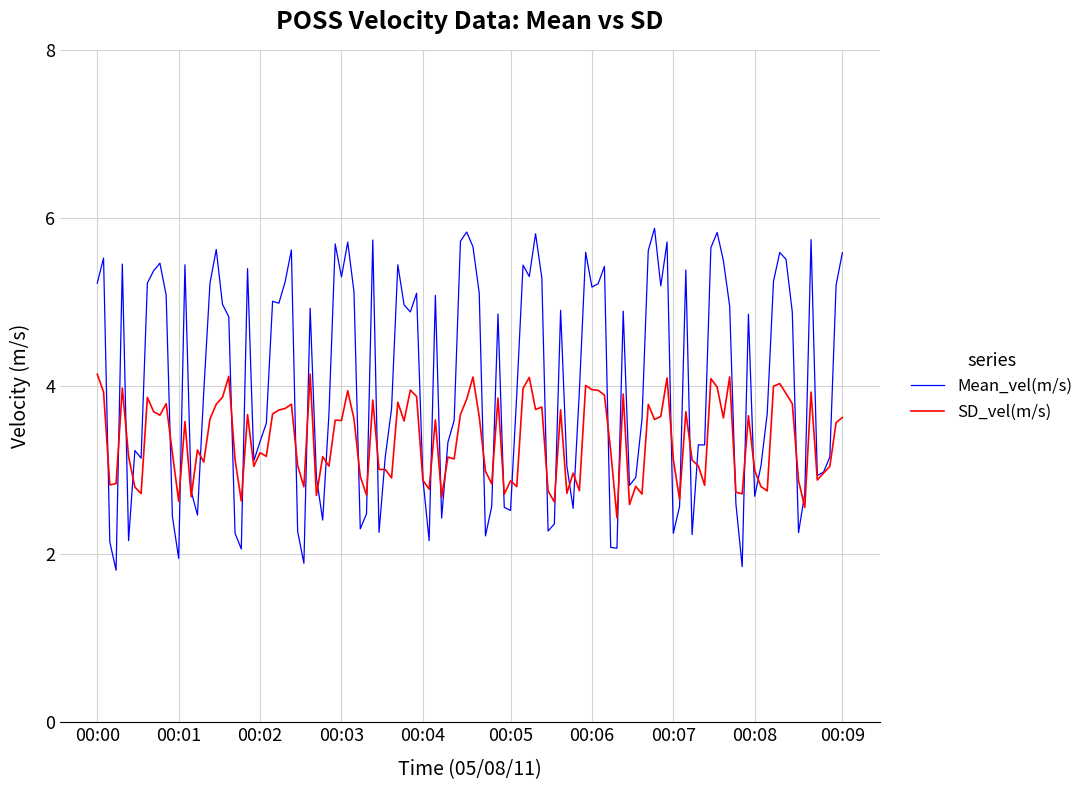

Which series has the largest total across all categories?

Mean_vel(m/s)